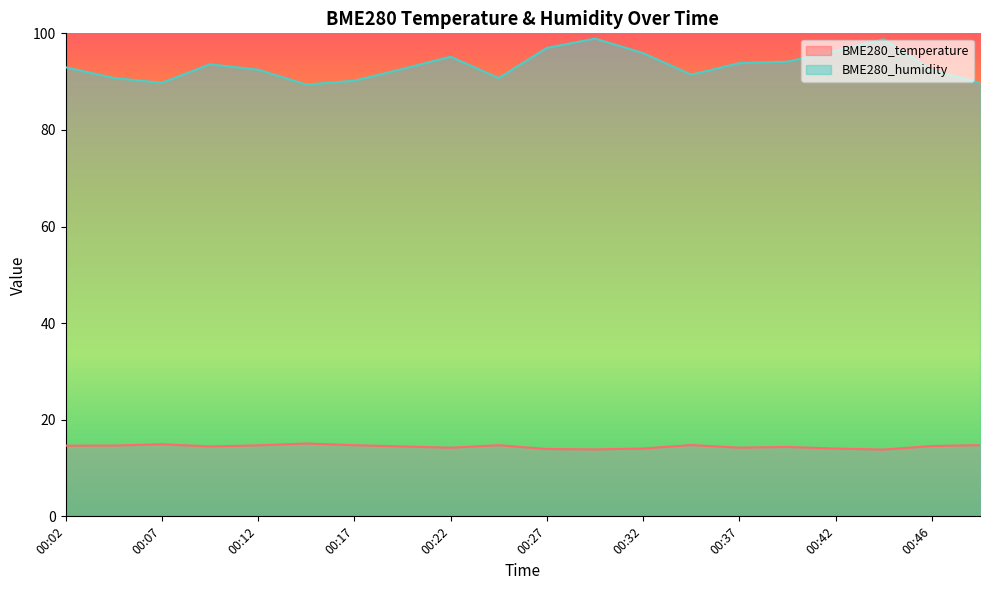

True or false: BME280_humidity and BME280_temperature intersect in this chart.

False